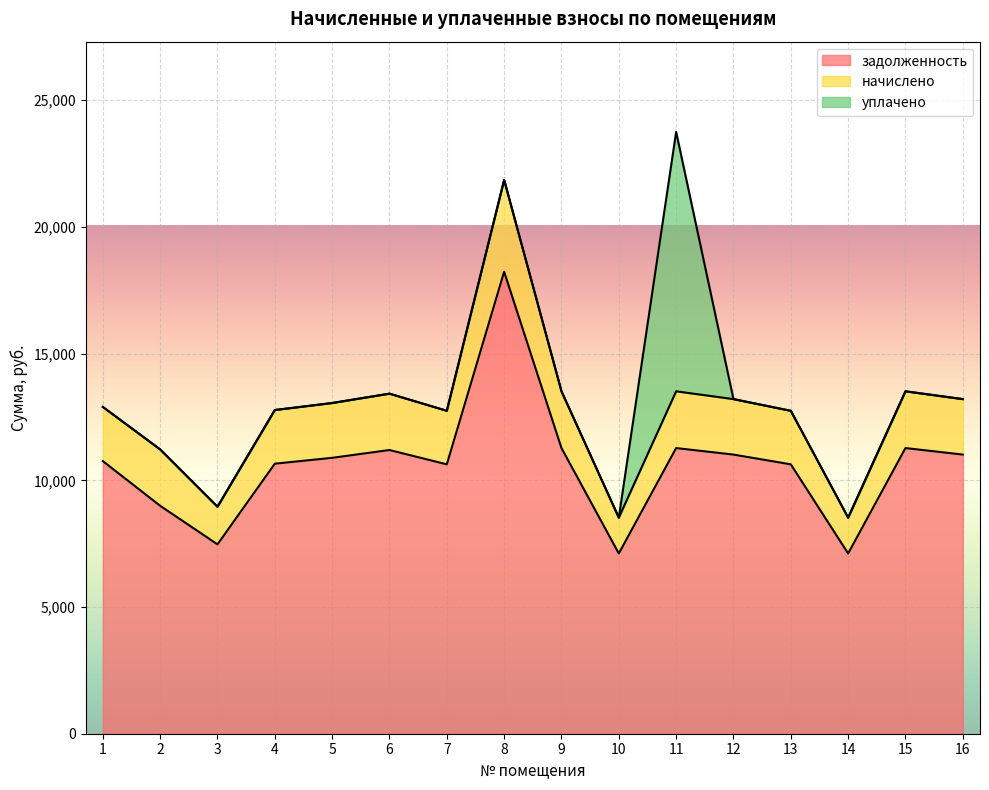

What value does the начислено series have at 8?

21855.9